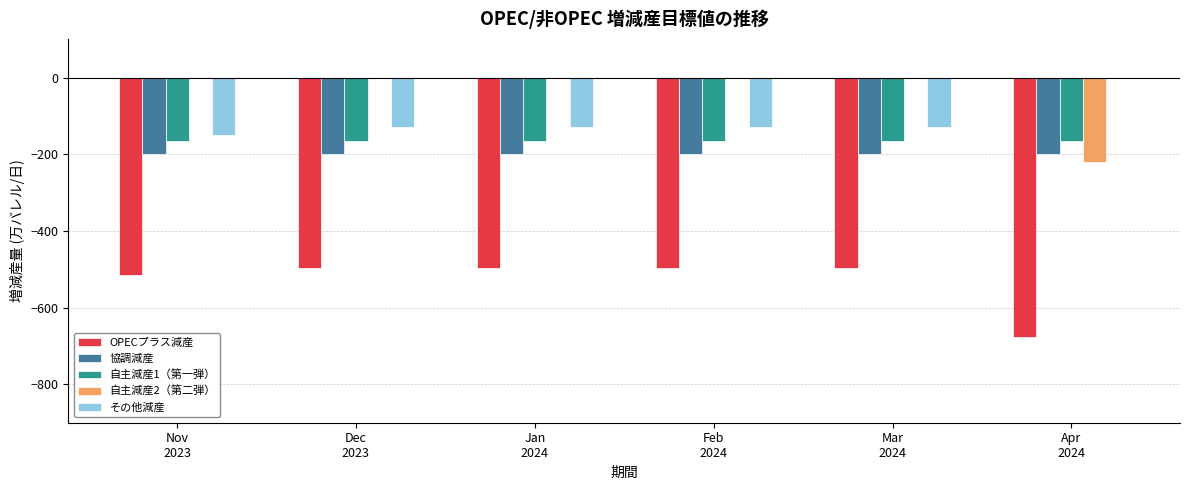

What is the sum of all その他減産 values?

-670.0